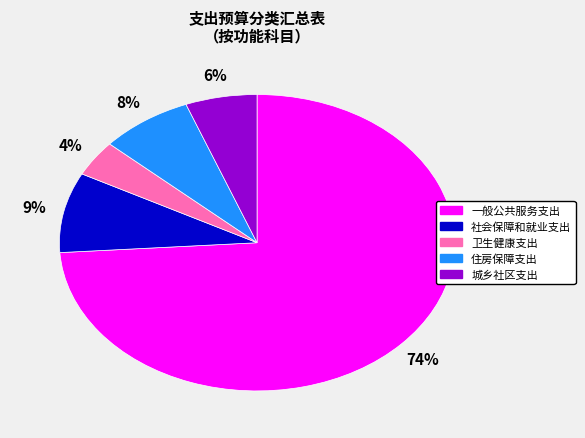

Which slice is the smallest?

卫生健康支出